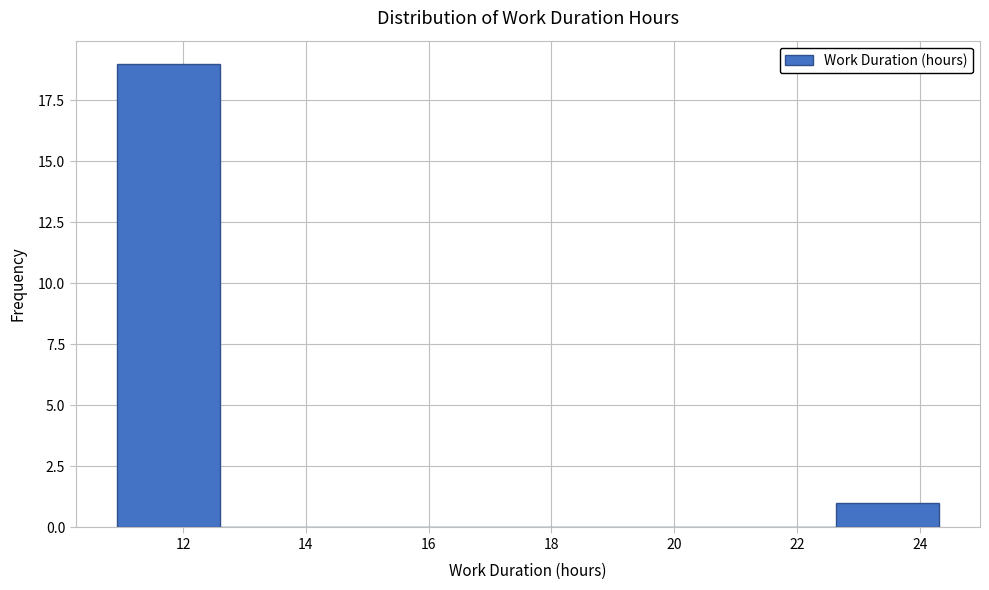

Reading left to right, list every bar in this chart as the range it spans on the x-axis followed by its height. Neither the bar edges nor the heights are printed on the chart, so give them approximately, as read against the axes.

11.0 to 12.6: 19
12.6 to 14.2: 0
14.2 to 16.0: 0
16.0 to 17.6: 0
17.6 to 19.2: 0
19.2 to 21.0: 0
21.0 to 22.6: 0
22.6 to 24.4: 1